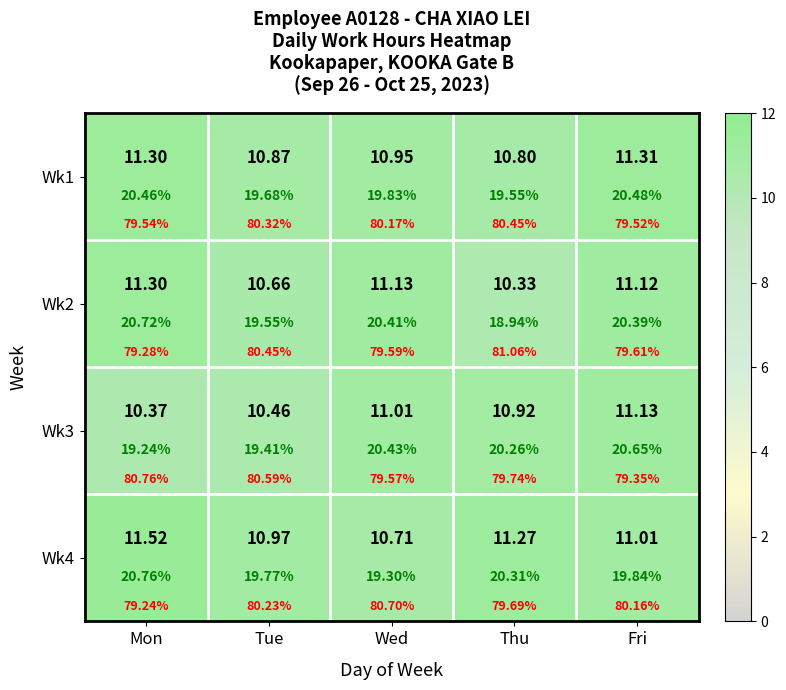

What is the approximate value of Wk3 at Tue?

10.5